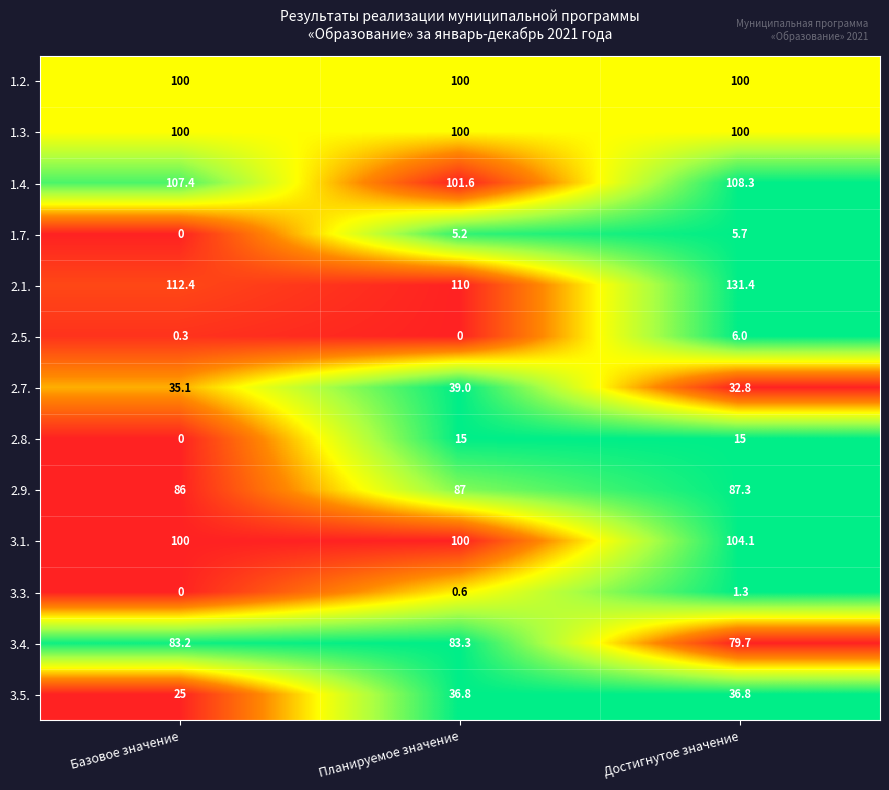

What is the total value across all series at Планируемое значение?

778.5